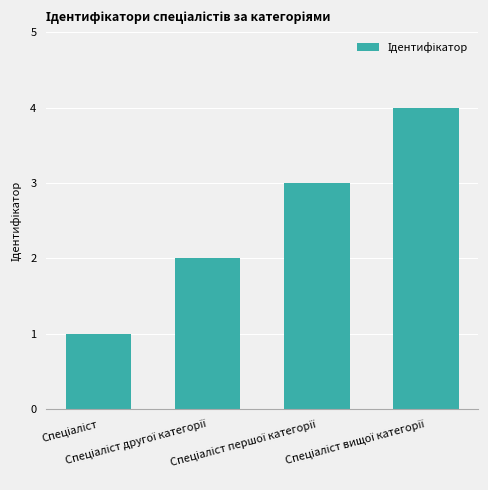

Are the bars horizontal?

No